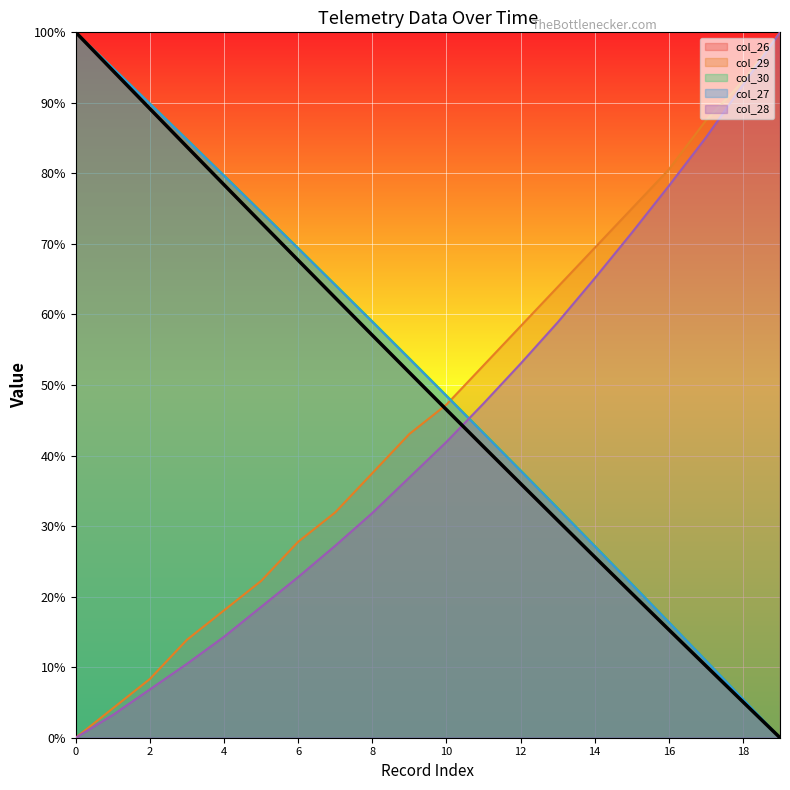

Reading right to left, list all the values displayed in this chart.

col_26: 19=0.0	18=5.1	17=10.2	16=15.3	15=20.5	14=25.6	13=30.8	12=36.0	11=41.3	10=46.5	9=51.8	8=57.1	7=62.4	6=67.7	5=73.0	4=78.4	3=83.8	2=89.2	1=94.6	0=100.0
col_29: 19=100.0	18=93.1	17=87.5	16=80.6	15=75.0	14=69.4	13=63.9	12=58.3	11=52.8	10=47.2	9=43.1	8=37.5	7=31.9	6=27.8	5=22.2	4=18.1	3=13.9	2=8.3	1=4.2	0=0.0
col_30: 19=0.0	18=5.5	17=11.0	16=16.4	15=21.8	14=27.2	13=32.6	12=37.9	11=43.2	10=48.5	9=53.8	8=59.0	7=64.2	6=69.4	5=74.6	4=79.7	3=84.8	2=89.9	1=95.0	0=100.0
col_27: 19=0.0	18=5.5	17=10.9	16=16.4	15=21.8	14=27.1	13=32.5	12=37.8	11=43.1	10=48.4	9=53.7	8=58.9	7=64.1	6=69.3	5=74.5	4=79.7	3=84.8	2=89.9	1=94.9	0=100.0
col_28: 19=100.0	18=92.5	17=85.1	16=78.2	15=71.6	14=65.1	13=58.9	12=53.0	11=47.4	10=41.9	9=36.9	8=31.9	7=27.2	6=22.8	5=18.5	4=14.3	3=10.5	2=6.9	1=3.2	0=0.0